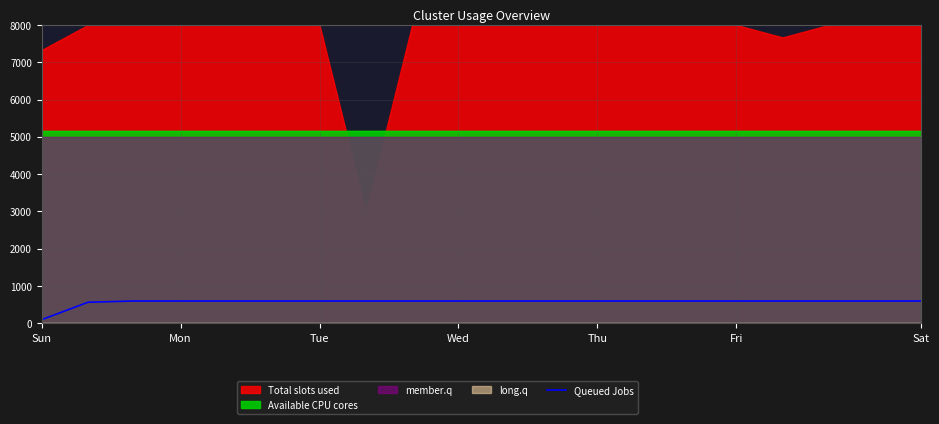

At which label does Queued Jobs reach its minimum?

Sun